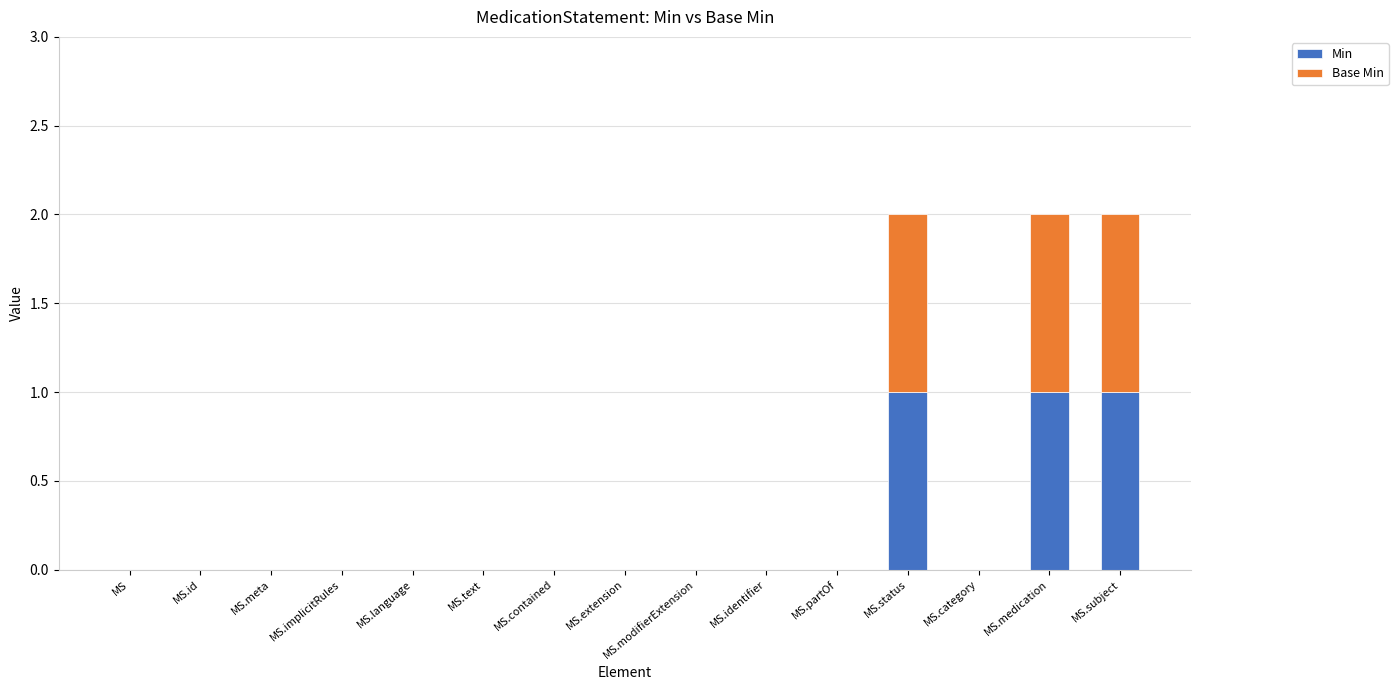

How many data points does each series have?

15